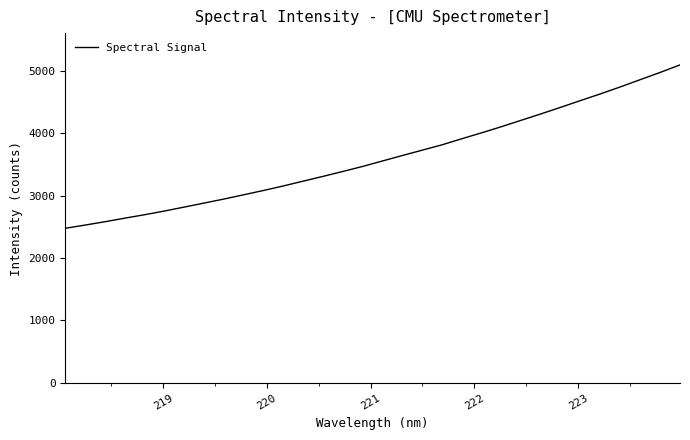

Reading left to right, what are all the values shown in this chart?

2476.7	2528.5	2581.8	2639.1	2694.4	2753.7	2816.9	2881.2	2945.6	3014.2	3083.3	3155.9	3232.8	3309.3	3388.0	3468.6	3556.3	3643.2	3728.9	3814.6	3912.1	4007.0	4105.6	4208.2	4311.1	4416.9	4524.8	4631.4	4742.4	4858.3	4973.5	5093.4